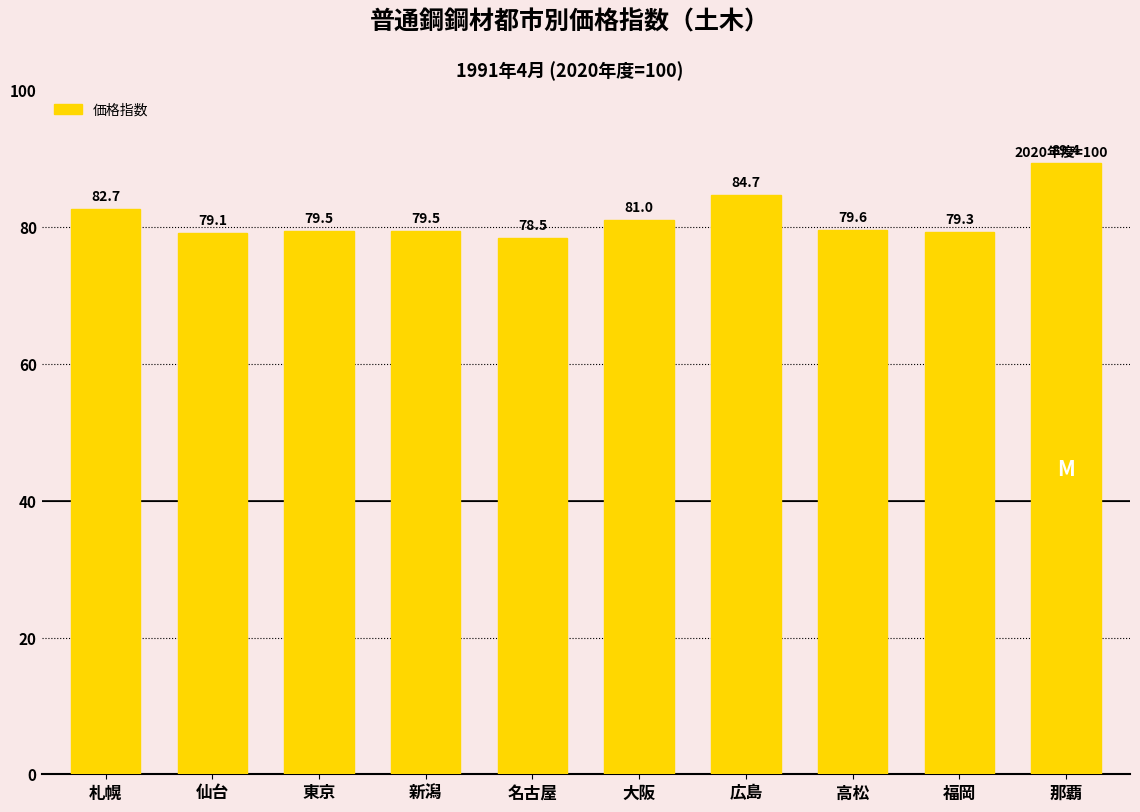

What is the minimum value shown in the chart?

78.5